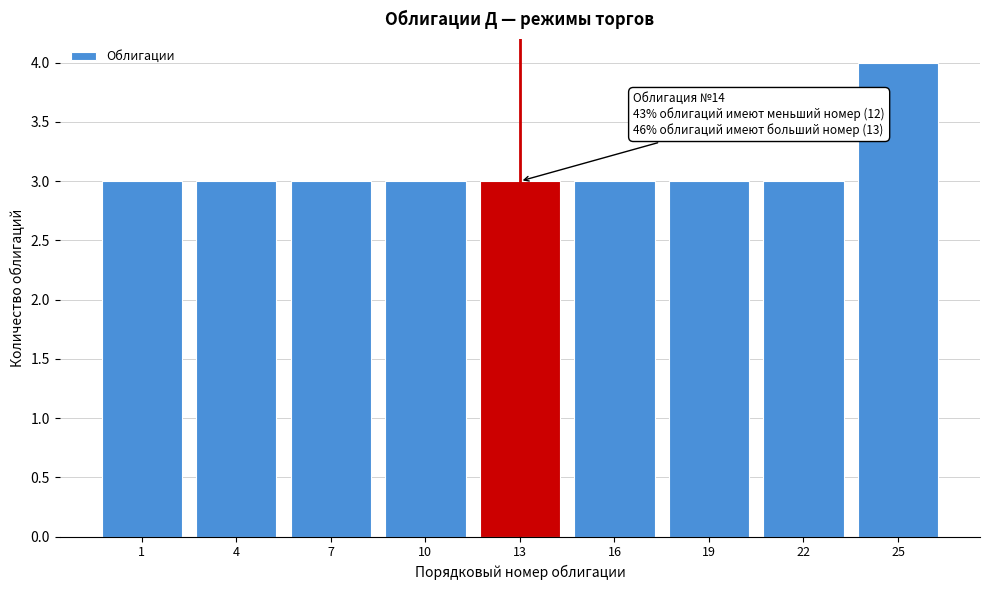

Reading left to right, transcribe all the data shown in this chart.

1=3	4=3	7=3	10=3	13=3	16=3	19=3	22=3	25=4